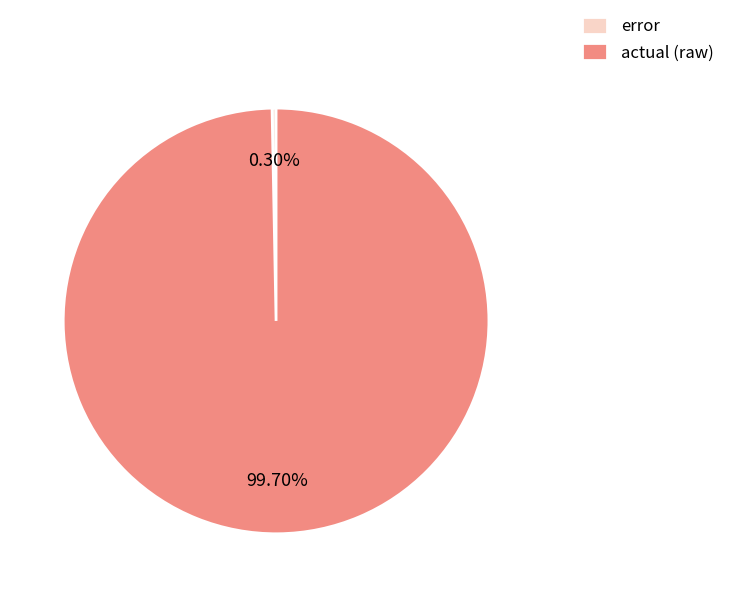

To the nearest percent, what portion does actual (raw) represent?

100%